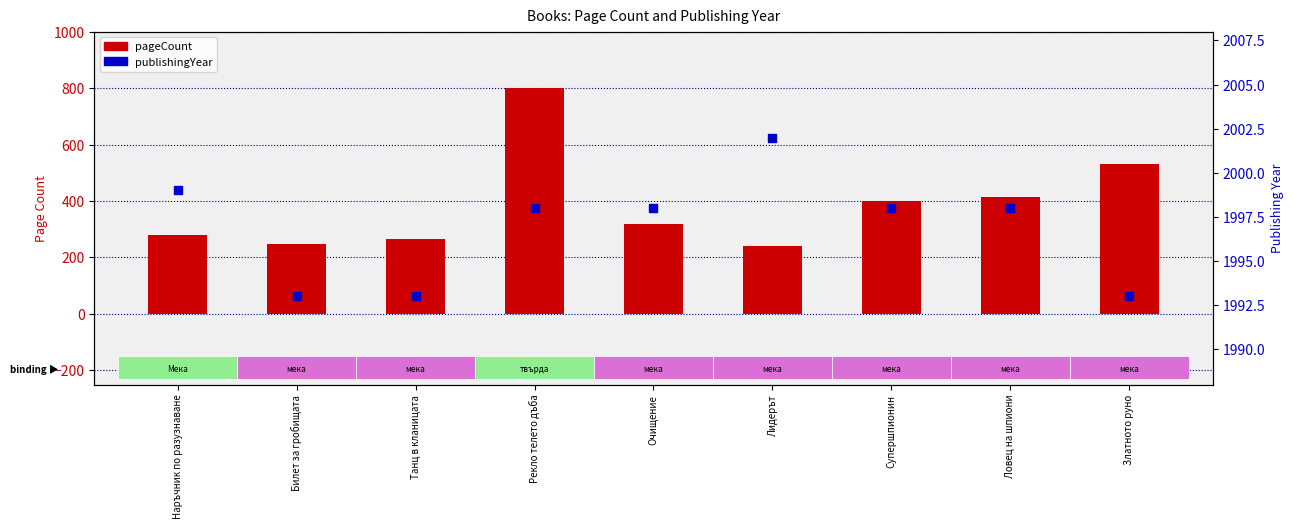

Which series has the largest Y range (max minus min)?

pageCount